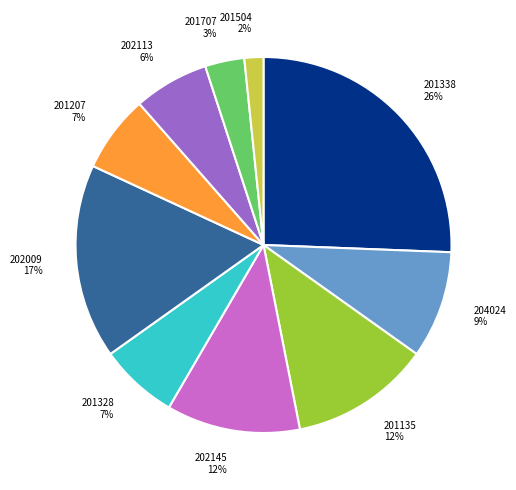

What percentage is the 201707 slice, to the nearest percent?

3%